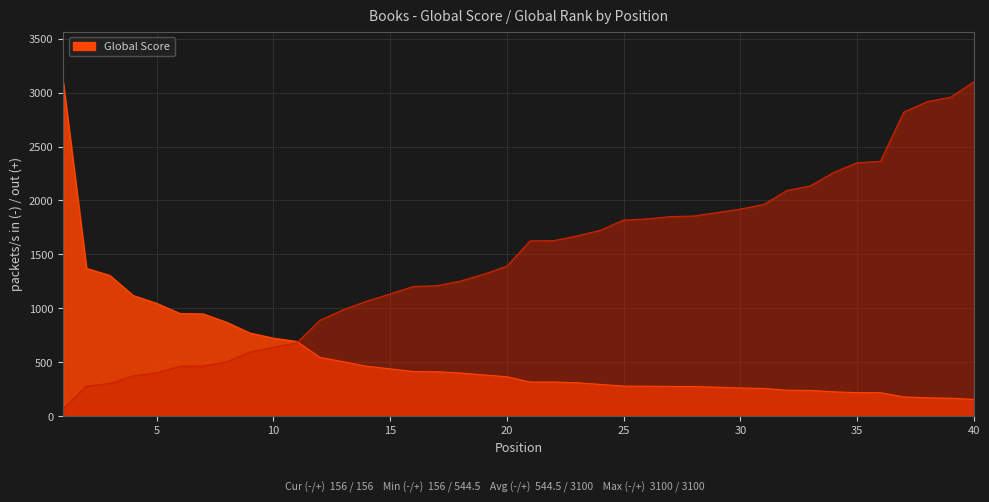

What is the difference between the Global Score values at 1 and 11?

2407.0